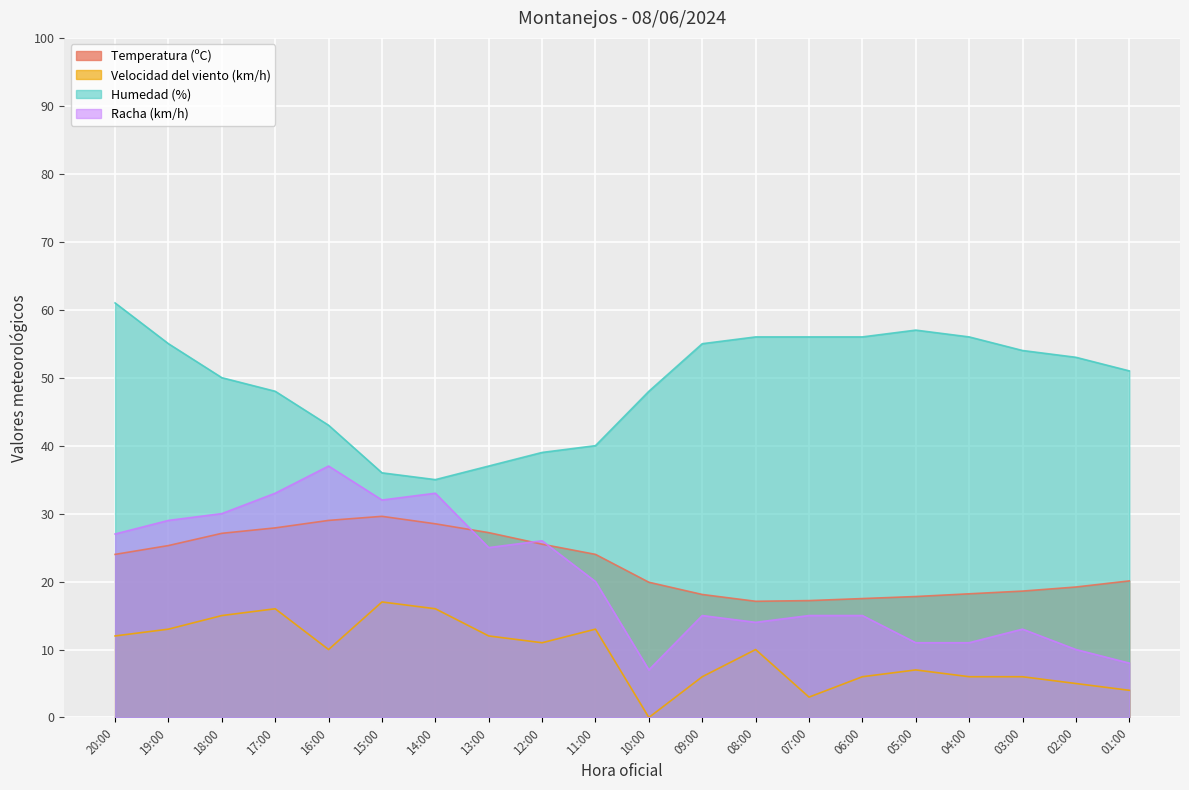

Is it true that Temperatura (ºC) equals 47.7 at 13:00?

False